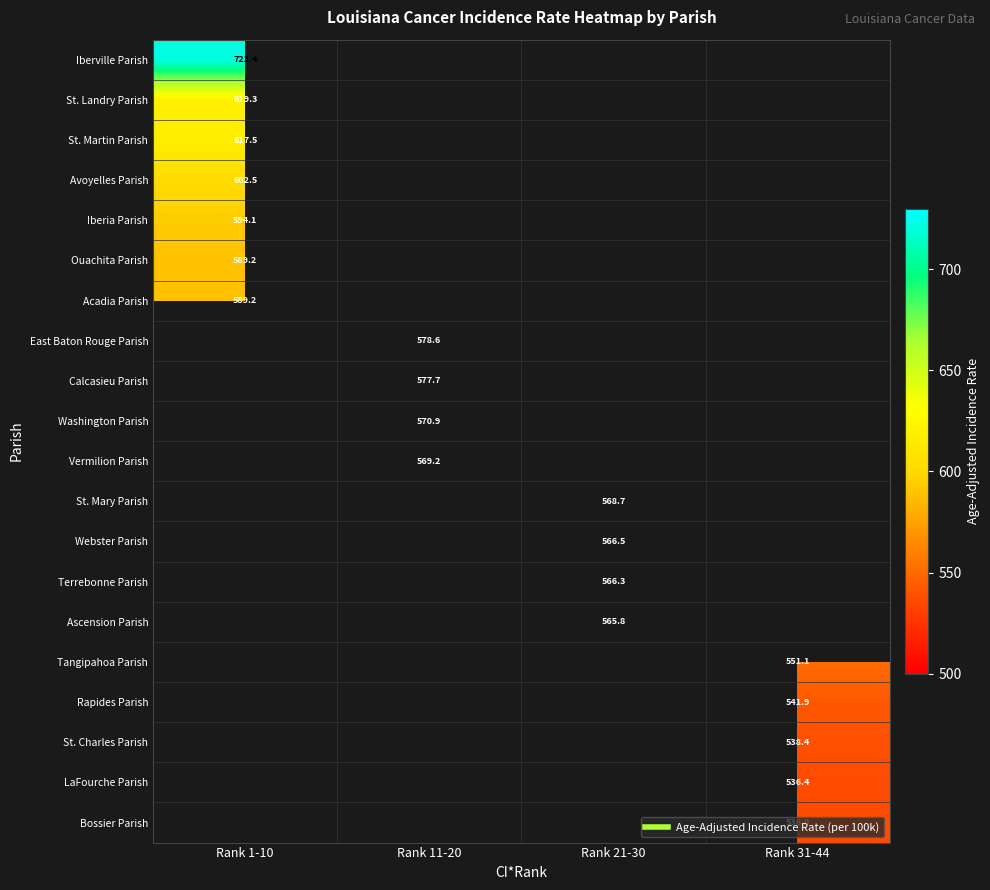

How many data points does each series have?

4